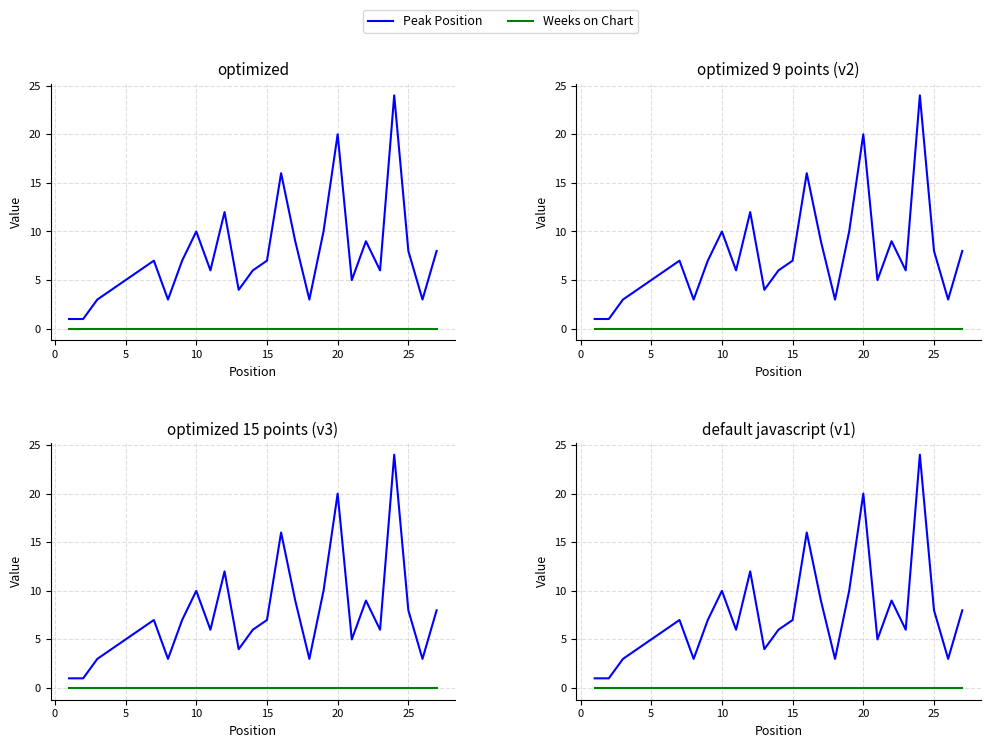

Is this an area chart (filled region under the line)?

No